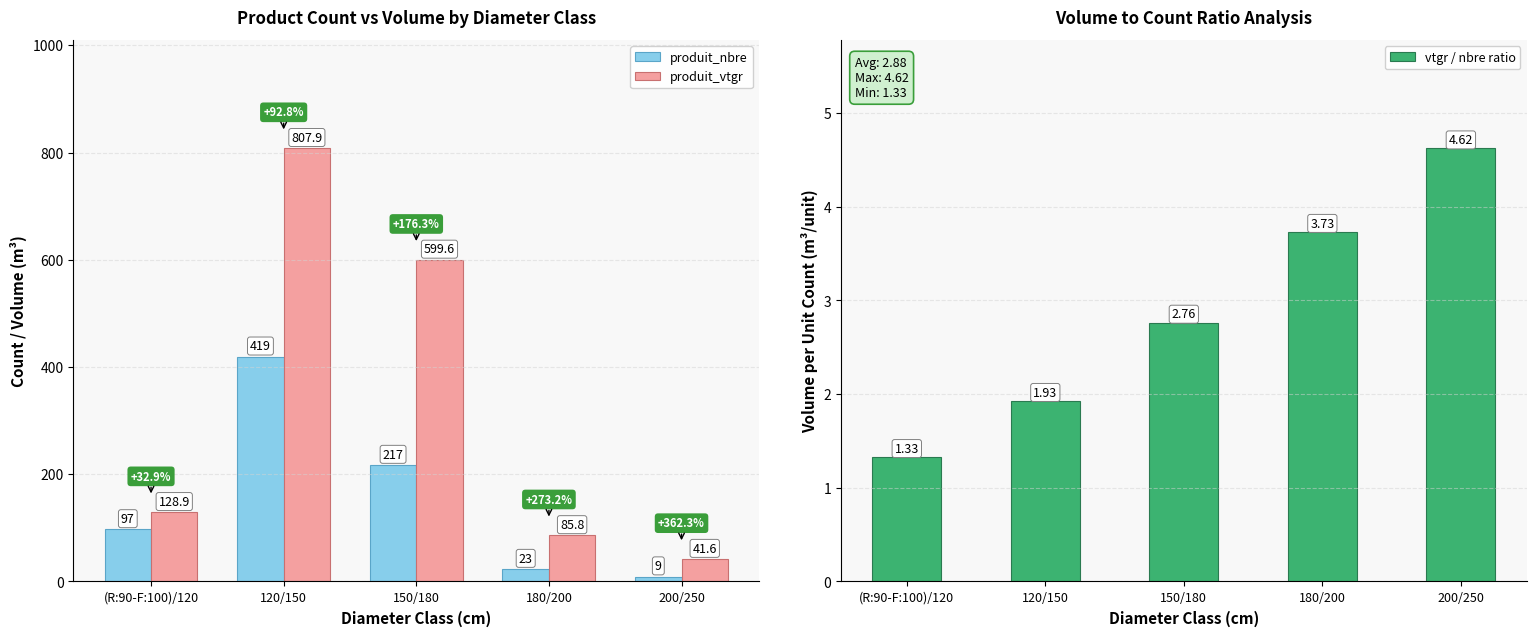

What are all the series names shown in the legend?

produit_nbre, produit_vtgr, vtgr / nbre ratio